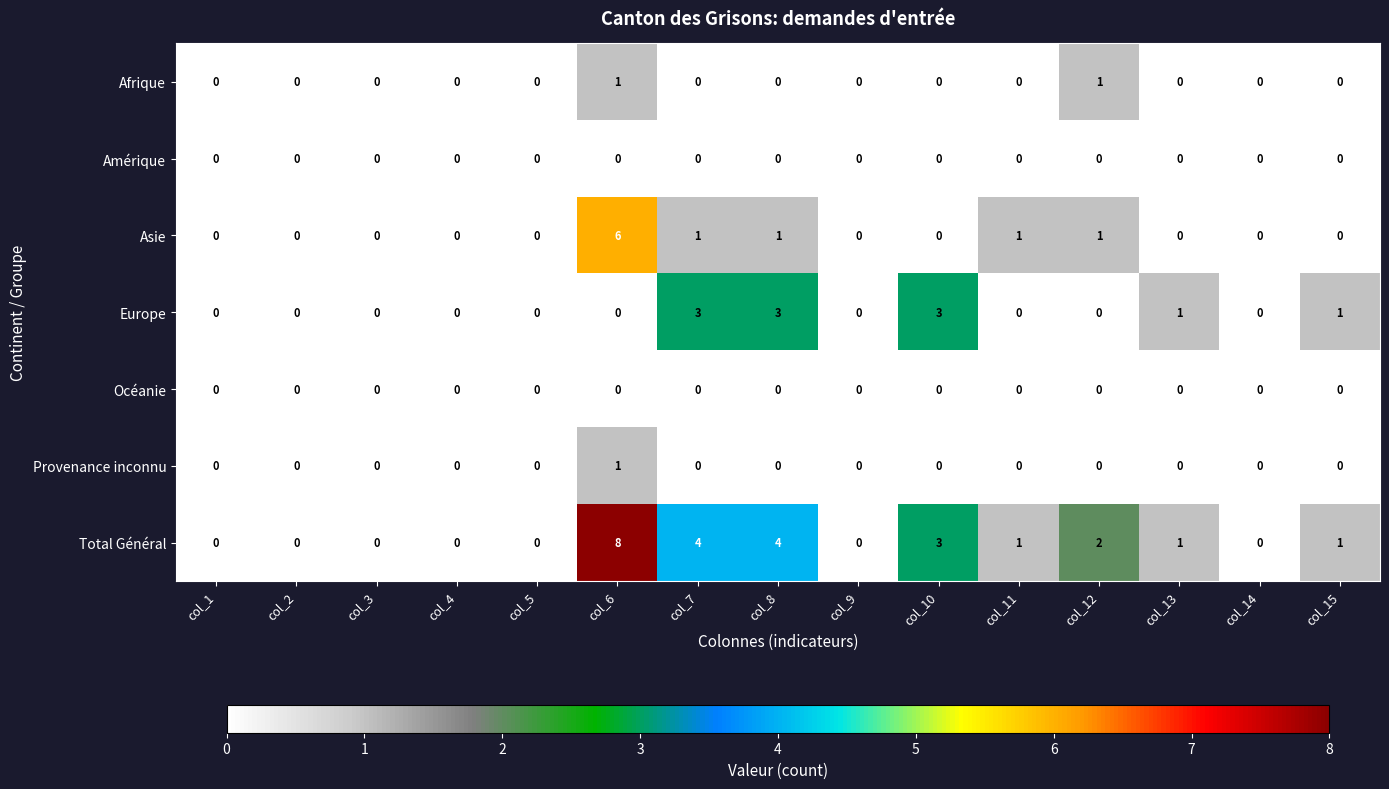

What is the total value across all series at col_10?

6